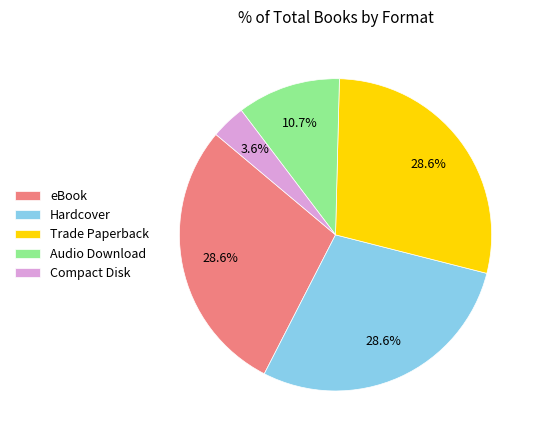

Count the number of slices in the pie.

5